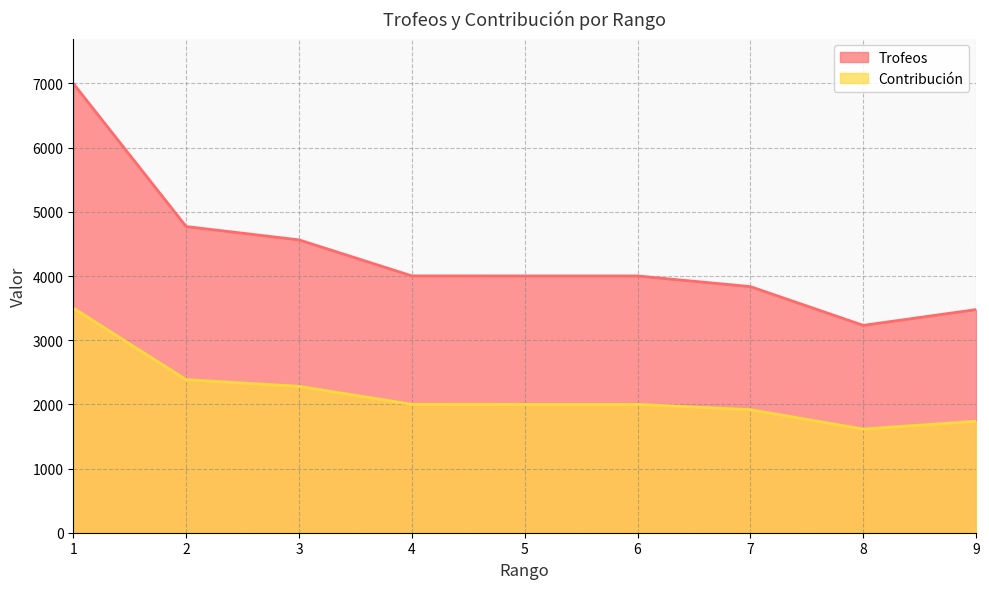

True or false: Contribución has a value of 2000 at 5.

True